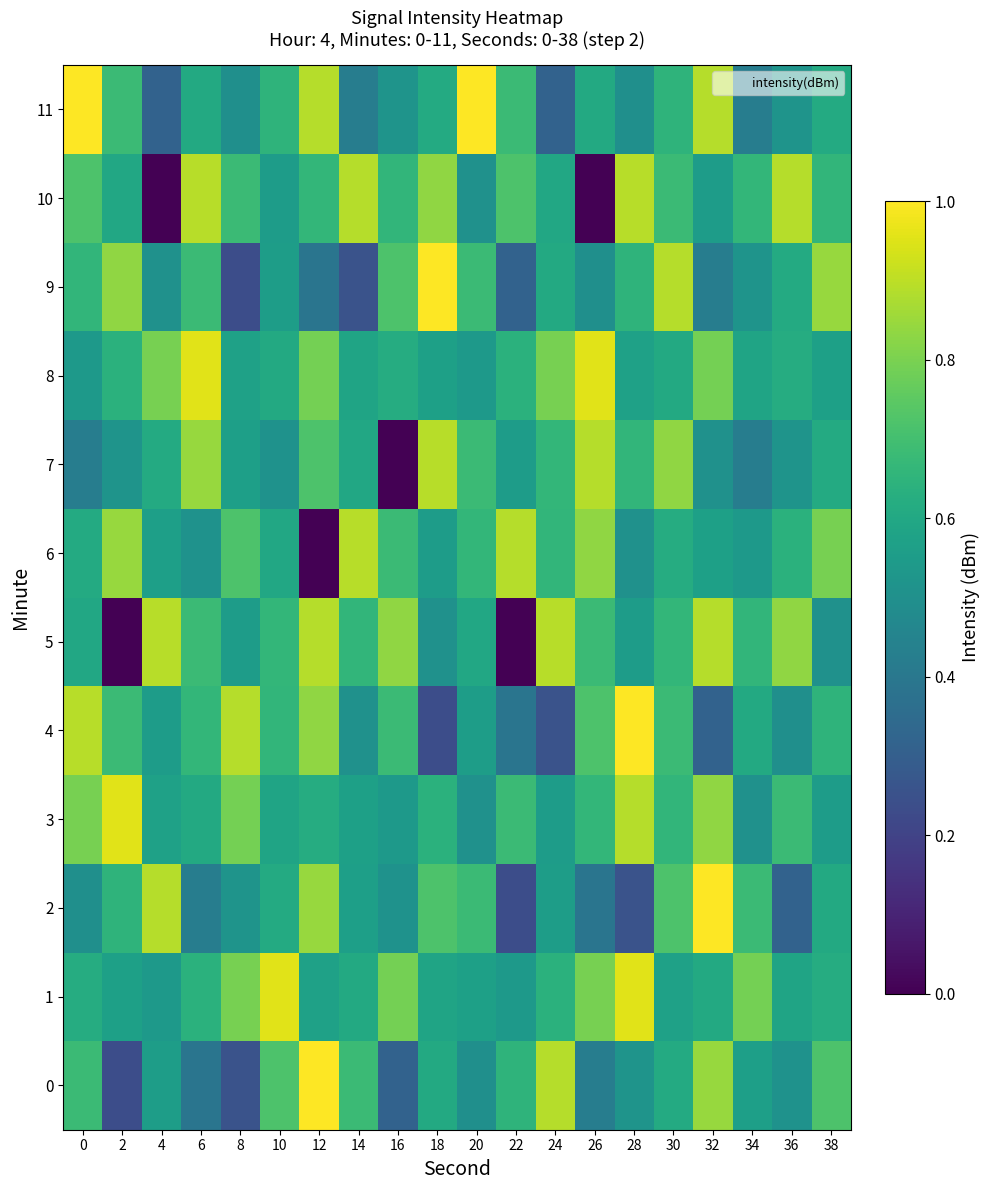

Reading left to right, what are all the values shown in this chart?

0: 0=0.7	2=0.2	4=0.6	6=0.4	8=0.3	10=0.7	12=1.0	14=0.7	16=0.3	18=0.6	20=0.5	22=0.7	24=0.9	26=0.4	28=0.5	30=0.6	32=0.8	34=0.6	36=0.5	38=0.7
1: 0=0.6	2=0.6	4=0.5	6=0.6	8=0.8	10=1.0	12=0.6	14=0.6	16=0.8	18=0.6	20=0.6	22=0.5	24=0.6	26=0.8	28=1.0	30=0.6	32=0.6	34=0.8	36=0.6	38=0.6
2: 0=0.5	2=0.7	4=0.9	6=0.4	8=0.5	10=0.6	12=0.8	14=0.6	16=0.5	18=0.7	20=0.7	22=0.2	24=0.6	26=0.4	28=0.3	30=0.7	32=1.0	34=0.7	36=0.3	38=0.6
3: 0=0.8	2=1.0	4=0.6	6=0.6	8=0.8	10=0.6	12=0.6	14=0.6	16=0.5	18=0.6	20=0.5	22=0.7	24=0.6	26=0.7	28=0.9	30=0.7	32=0.8	34=0.5	36=0.7	38=0.6
4: 0=0.9	2=0.7	4=0.6	6=0.7	8=0.9	10=0.7	12=0.8	14=0.5	16=0.7	18=0.2	20=0.6	22=0.4	24=0.3	26=0.7	28=1.0	30=0.7	32=0.3	34=0.6	36=0.5	38=0.7
5: 0=0.6	2=0.0	4=0.9	6=0.7	8=0.6	10=0.7	12=0.9	14=0.7	16=0.8	18=0.5	20=0.6	22=0.0	24=0.9	26=0.7	28=0.6	30=0.7	32=0.9	34=0.7	36=0.8	38=0.5
6: 0=0.6	2=0.8	4=0.6	6=0.5	8=0.7	10=0.6	12=0.0	14=0.9	16=0.7	18=0.6	20=0.7	22=0.9	24=0.7	26=0.8	28=0.5	30=0.6	32=0.6	34=0.5	36=0.6	38=0.8
7: 0=0.4	2=0.5	4=0.6	6=0.8	8=0.6	10=0.5	12=0.7	14=0.6	16=0.0	18=0.9	20=0.7	22=0.6	24=0.7	26=0.9	28=0.7	30=0.8	32=0.5	34=0.4	36=0.5	38=0.6
8: 0=0.5	2=0.6	4=0.8	6=1.0	8=0.6	10=0.6	12=0.8	14=0.6	16=0.6	18=0.6	20=0.5	22=0.6	24=0.8	26=1.0	28=0.6	30=0.6	32=0.8	34=0.6	36=0.6	38=0.6
9: 0=0.7	2=0.8	4=0.5	6=0.7	8=0.2	10=0.6	12=0.4	14=0.3	16=0.7	18=1.0	20=0.7	22=0.3	24=0.6	26=0.5	28=0.7	30=0.9	32=0.4	34=0.5	36=0.6	38=0.8
10: 0=0.7	2=0.6	4=0.0	6=0.9	8=0.7	10=0.6	12=0.7	14=0.9	16=0.7	18=0.8	20=0.5	22=0.7	24=0.6	26=0.0	28=0.9	30=0.7	32=0.6	34=0.7	36=0.9	38=0.7
11: 0=1.0	2=0.7	4=0.3	6=0.6	8=0.5	10=0.7	12=0.9	14=0.4	16=0.5	18=0.6	20=1.0	22=0.7	24=0.3	26=0.6	28=0.5	30=0.7	32=0.9	34=0.4	36=0.5	38=0.6